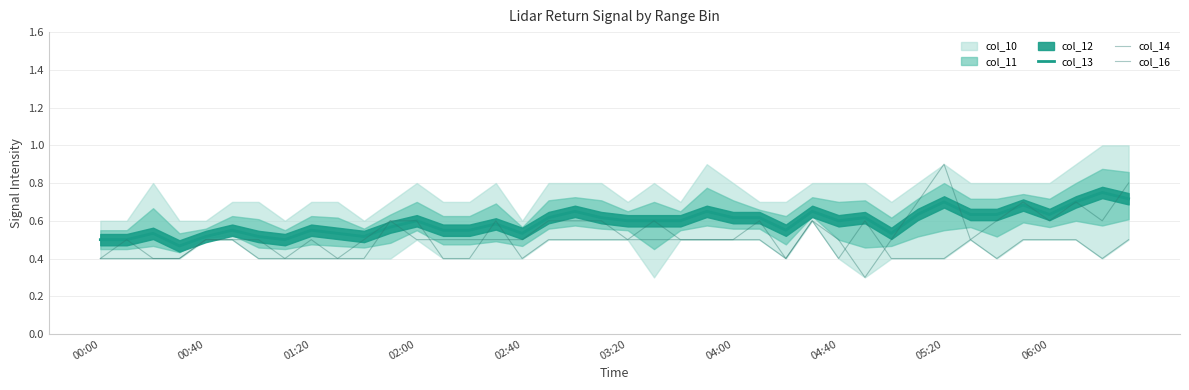

What is the minimum value shown in the chart?

0.3